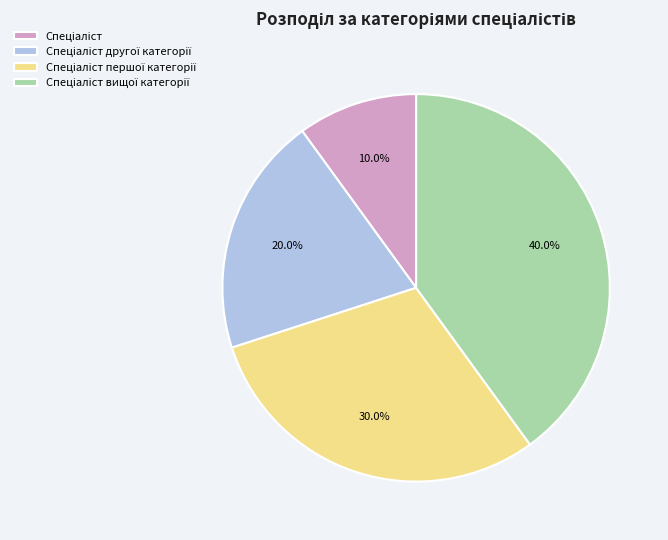

Count the number of slices in the pie.

4